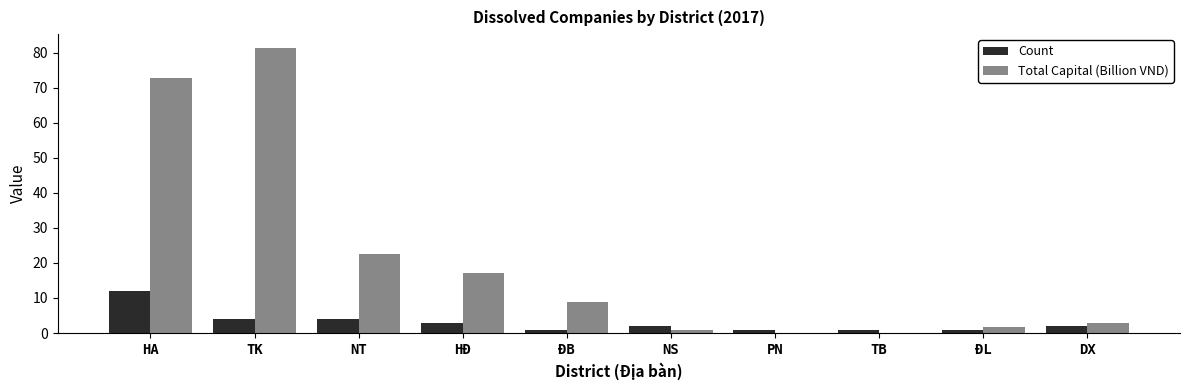

What value does the Count series have at NT?

4.0